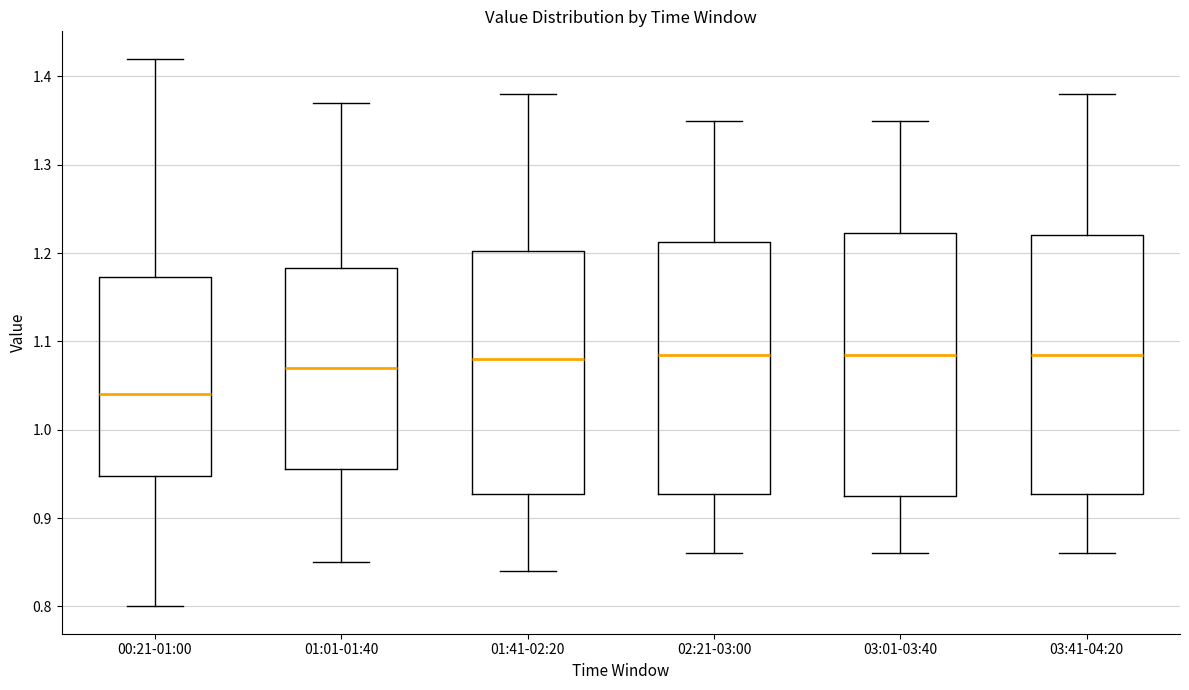

Which box has the lowest median line?

00:21-01:00